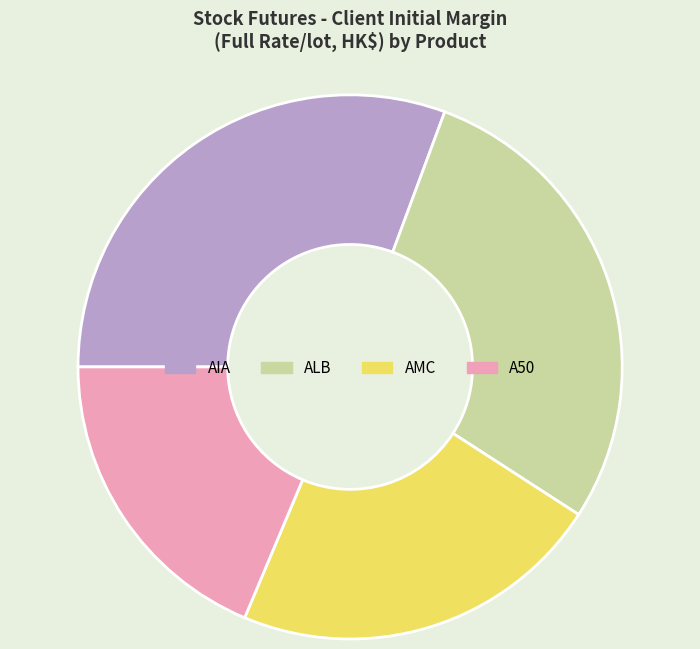

Which slice is the largest?

AIA